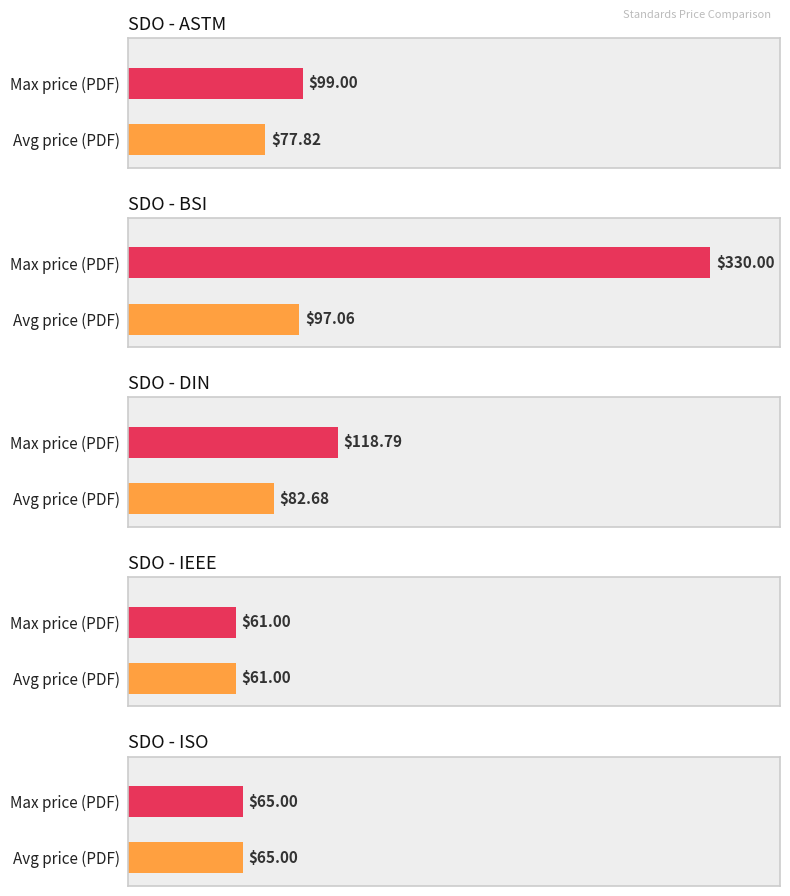

At which label does Price (PDF) first exceed 88?

ASTM